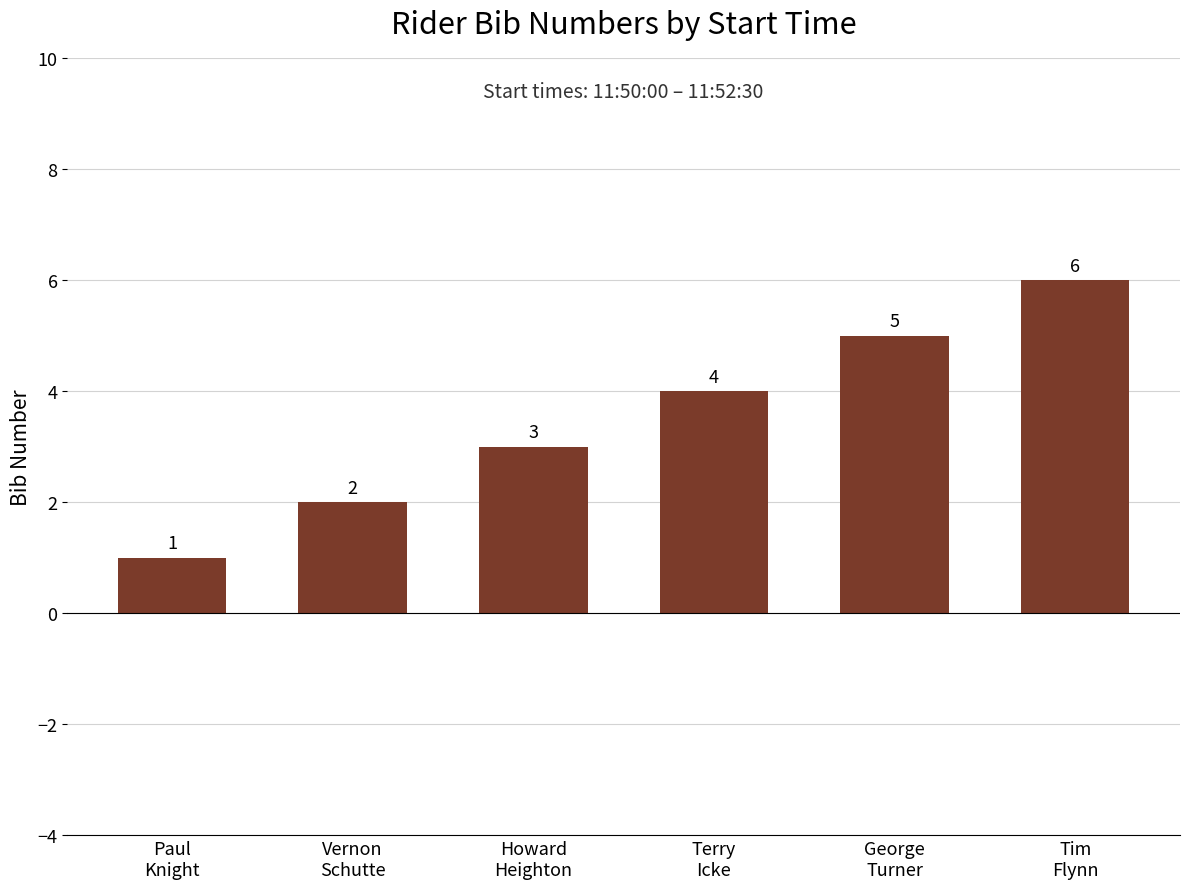

The chart shows a value of 3 at Howard
Heighton. True or false?

True